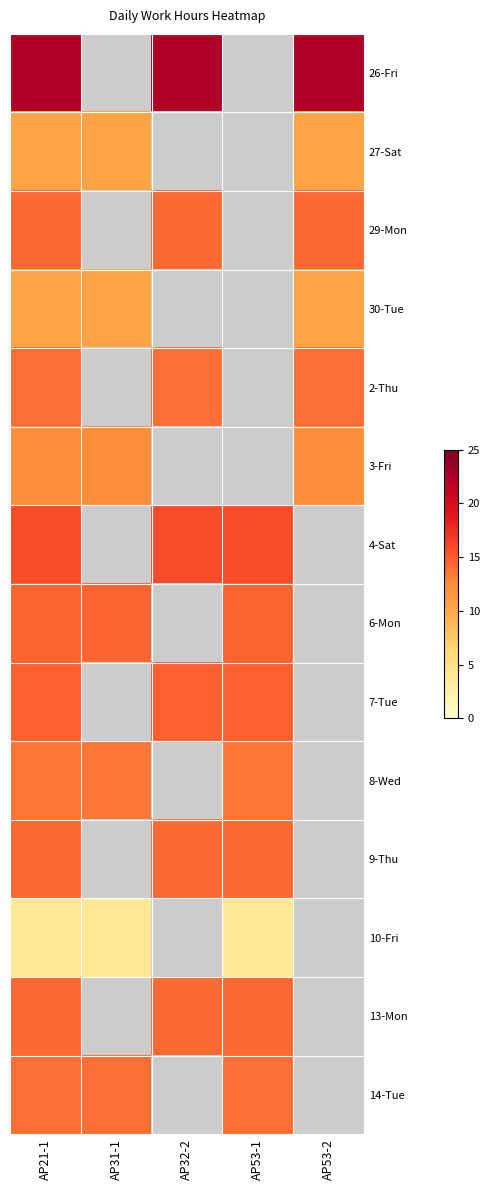

Rank the series at AP21-1 from lowest to highest value.

10-Fri, 27-Sat, 30-Tue, 3-Fri, 8-Wed, 14-Tue, 2-Thu, 29-Mon, 13-Mon, 9-Thu, 6-Mon, 7-Tue, 4-Sat, 26-Fri